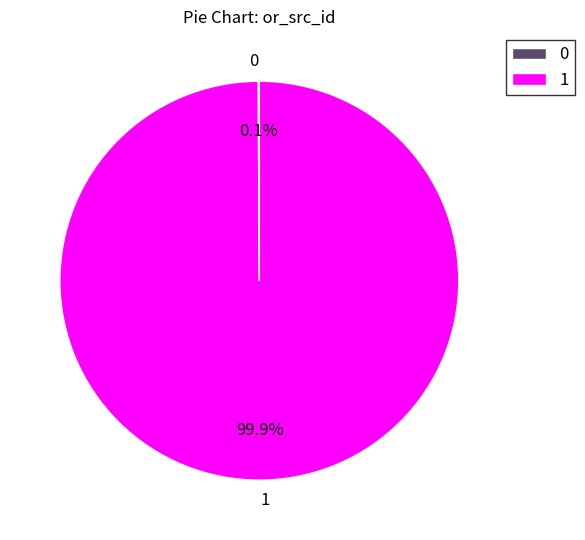

Which category accounts for the majority?

1